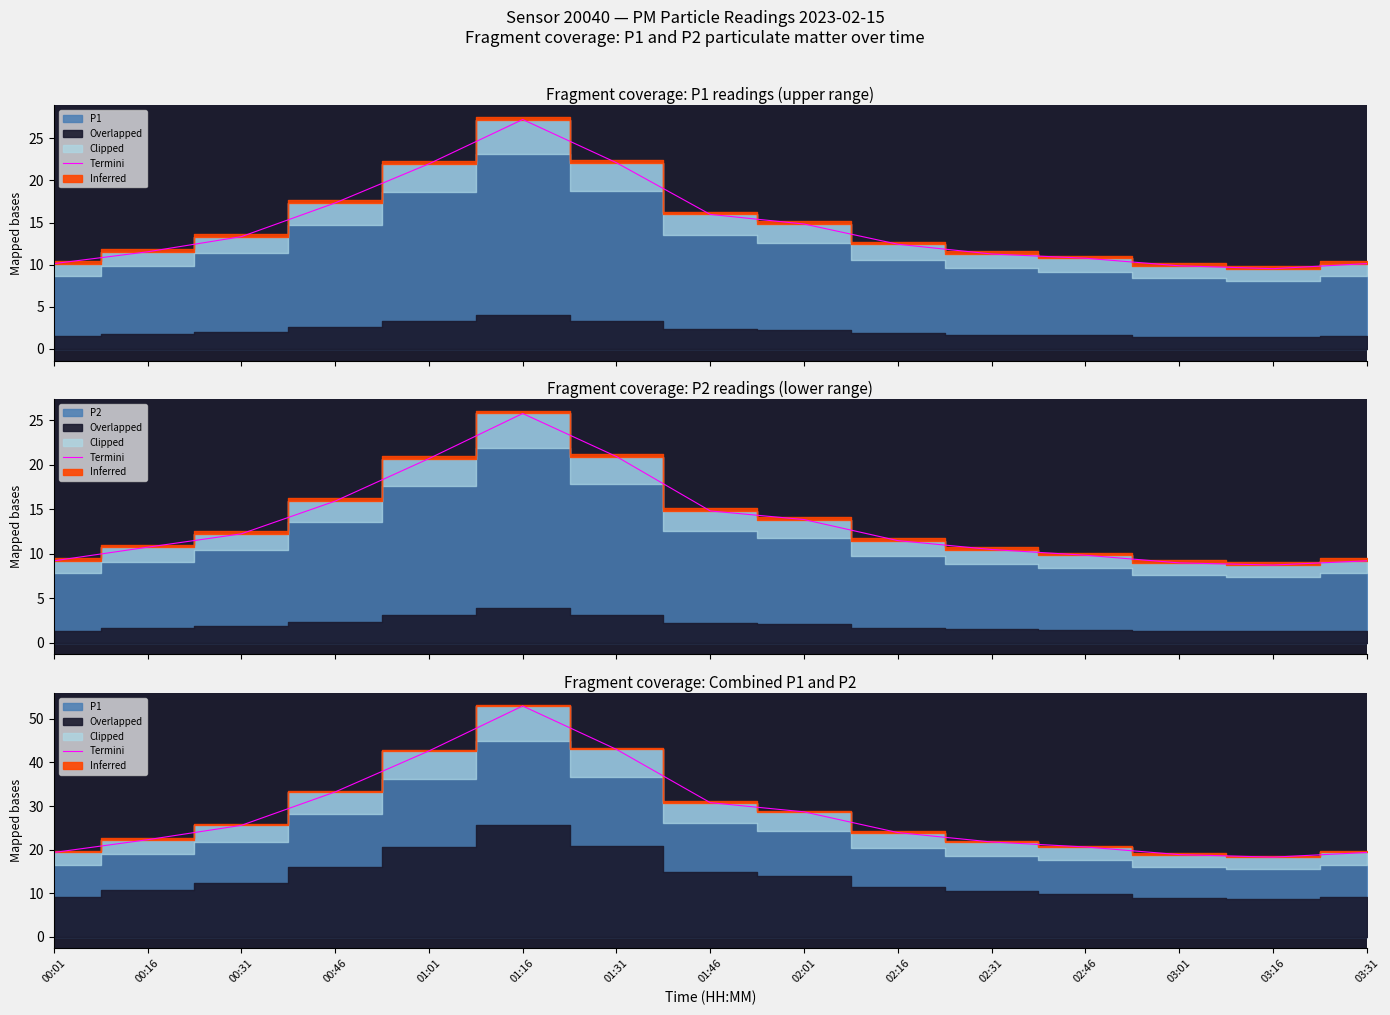

Which label corresponds to the largest value in the chart?

01:16